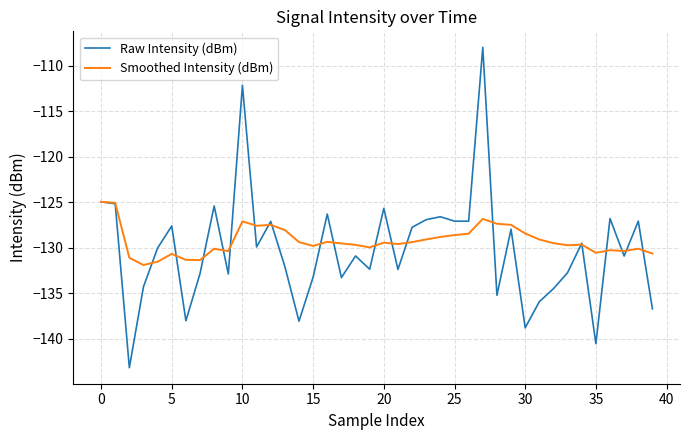

What is the maximum value shown in the chart?

-108.0